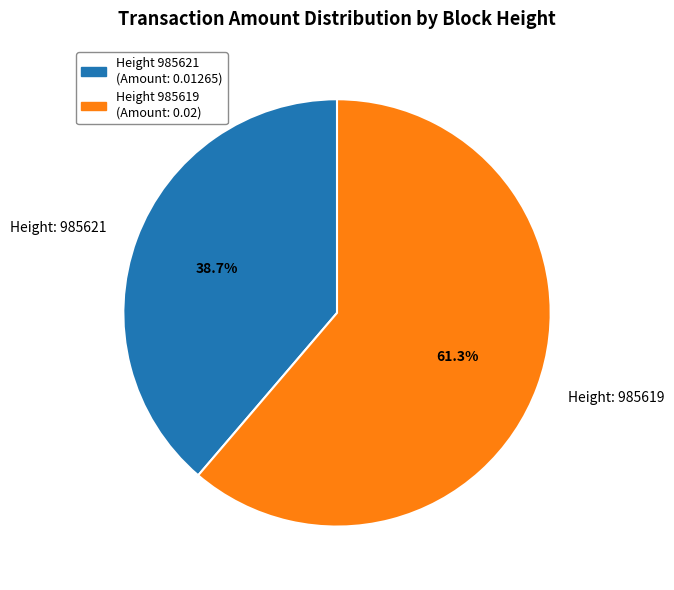

To the nearest percent, what is the average slice percentage?

50%